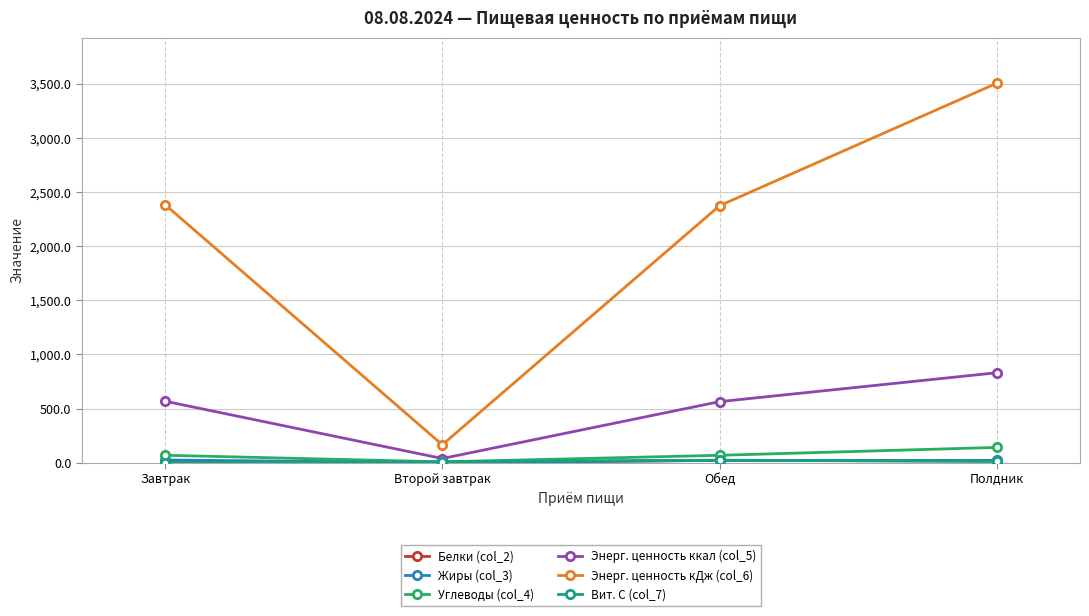

At which category does Энерг. ценность кДж (col_6) reach its first local valley?

Второй завтрак